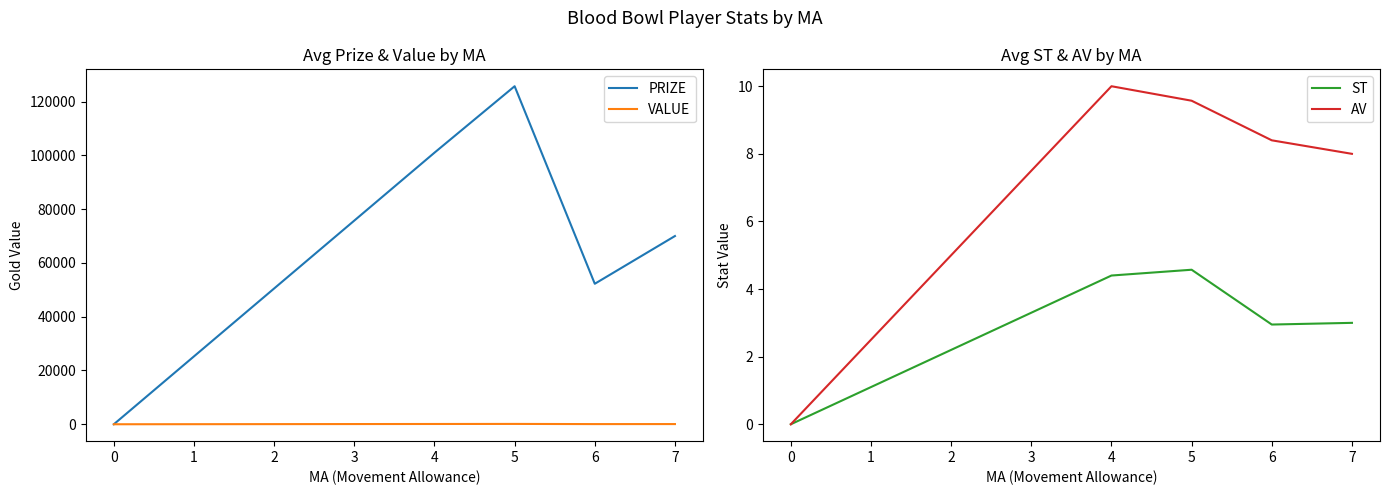

Count the number of categories in the chart.

5